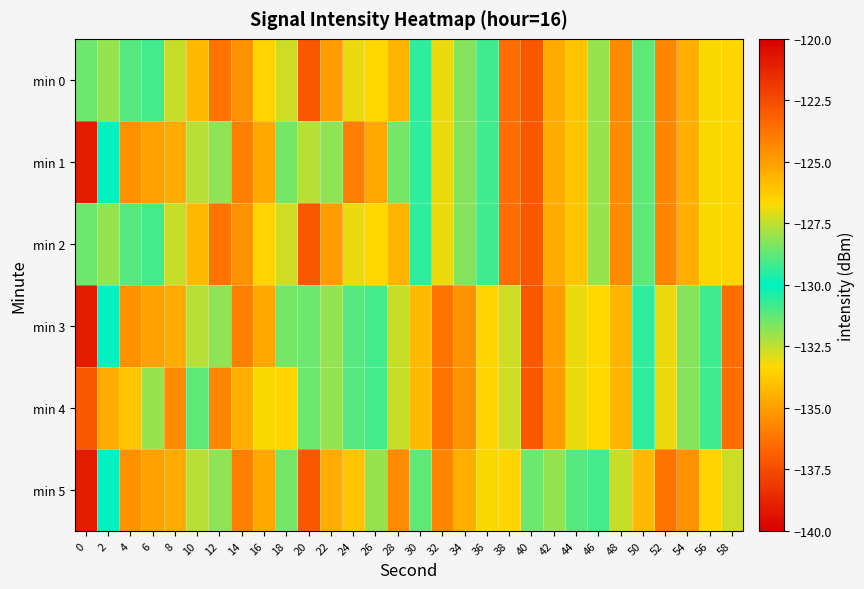

At which category does the chart reach its peak across all series?

40